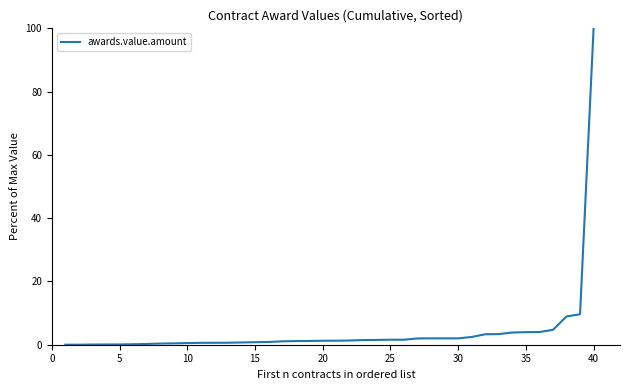

What is the maximum value shown in the chart?

100.0